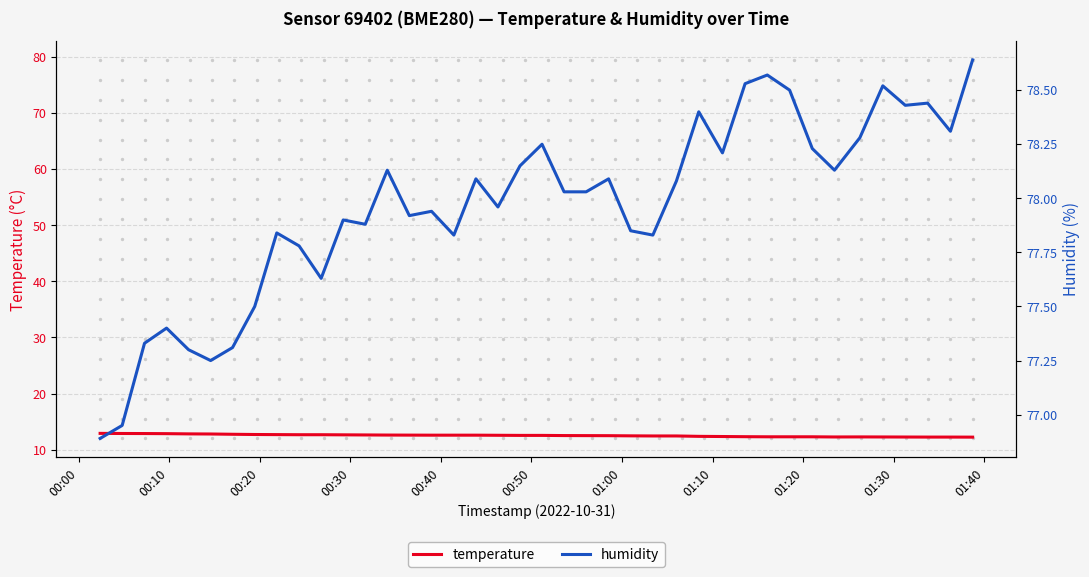

Which series has the widest spread of Y values?

humidity